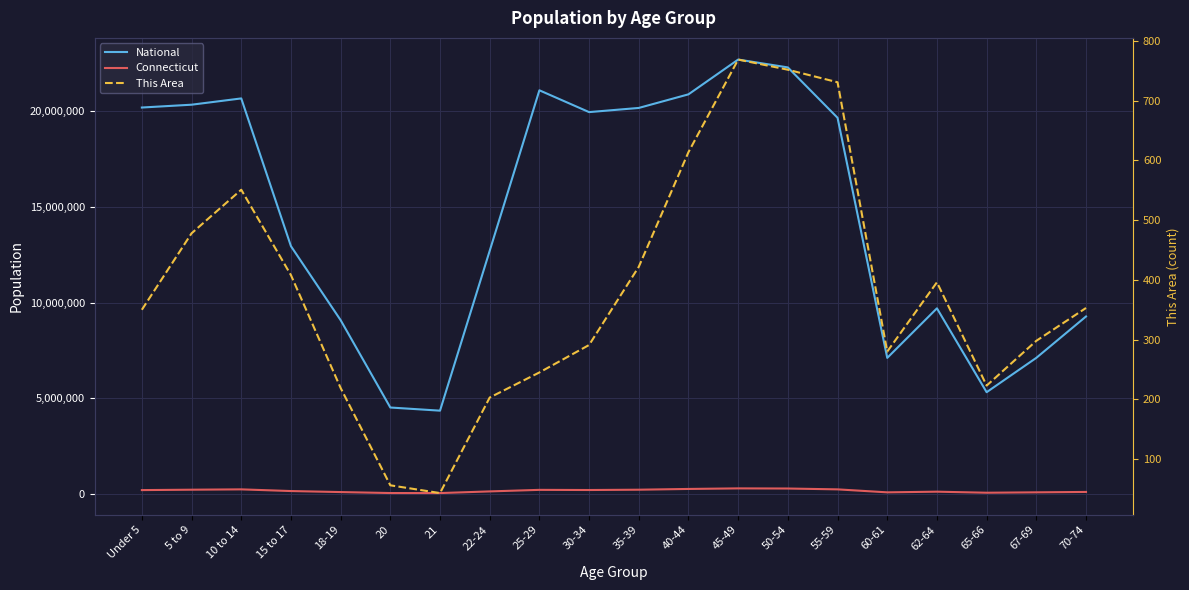

In Connecticut, how many points are higher than both neighbors (excluding endpoints)?

4